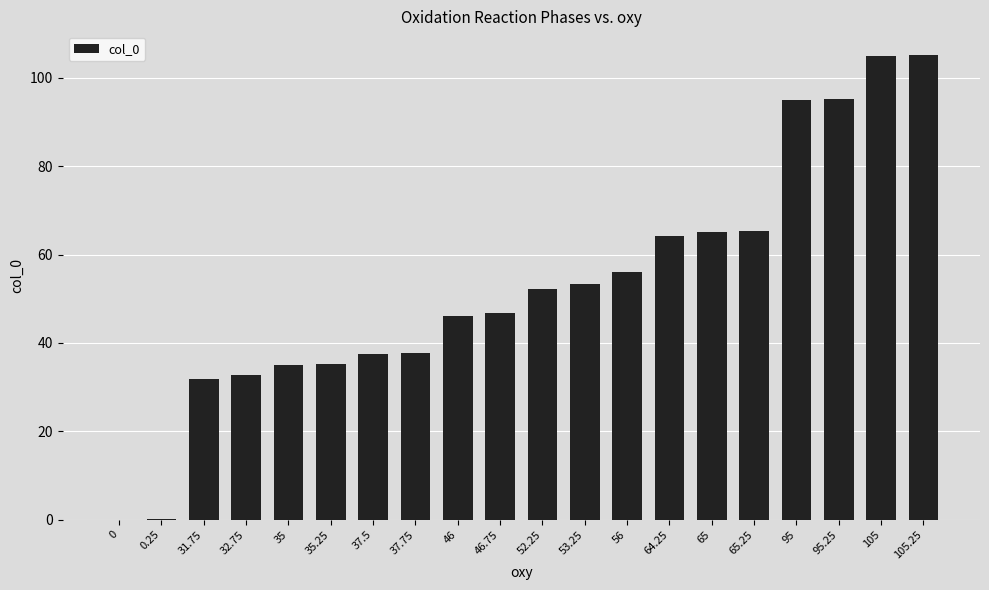

Are the bars horizontal?

No